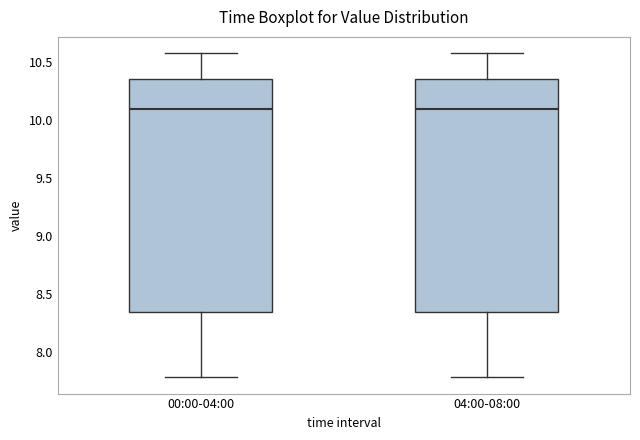

Where does the median line of the box for 00:00-04:00 sit on the y-axis? The values are not printed on the chart, so give them approximately, as read against the axis.

10.10